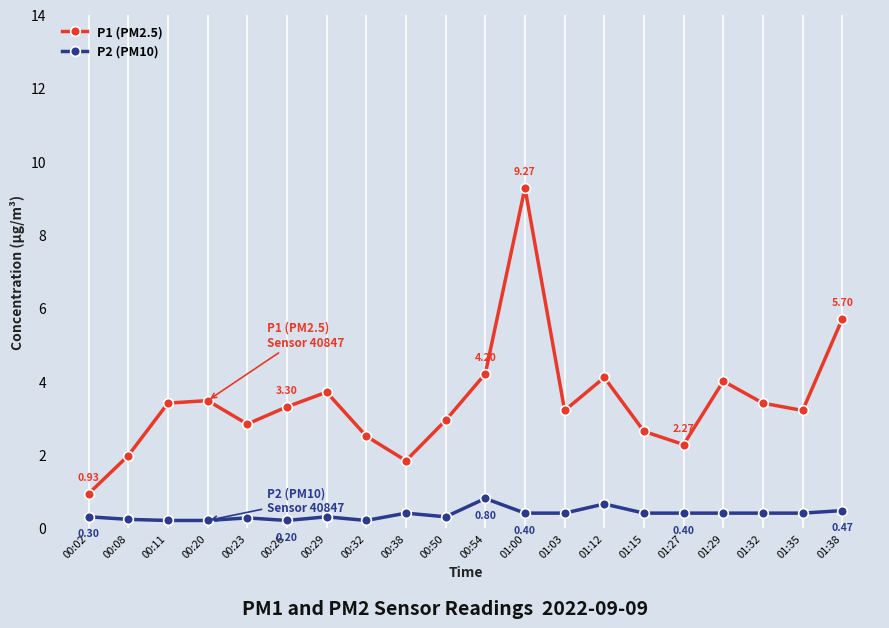

What is the label of the 13th point from the left?

01:03